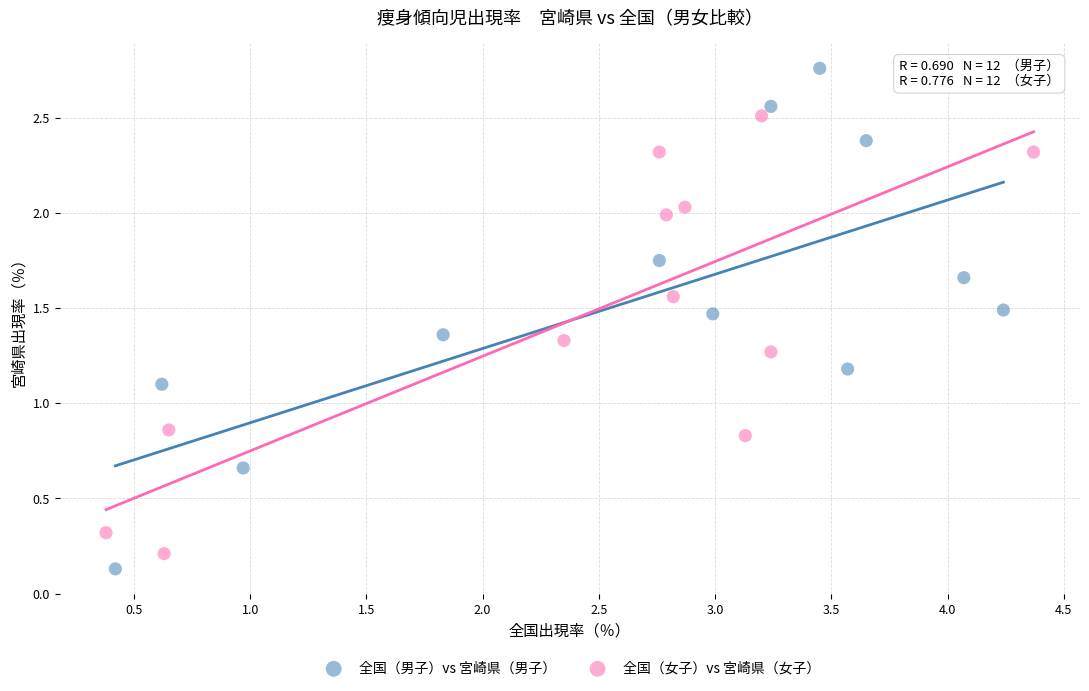

Which series has the largest Y range (max minus min)?

全国（男子）vs 宮崎県（男子）